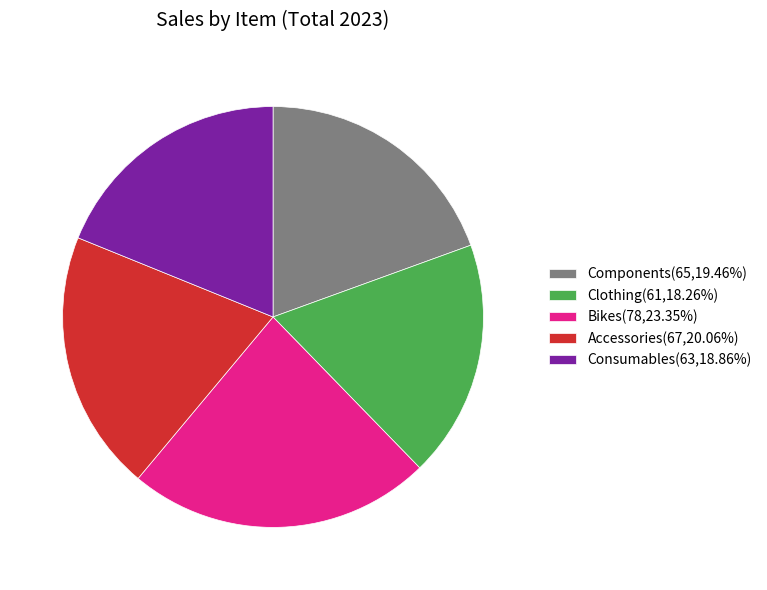

Count the number of slices in the pie.

5